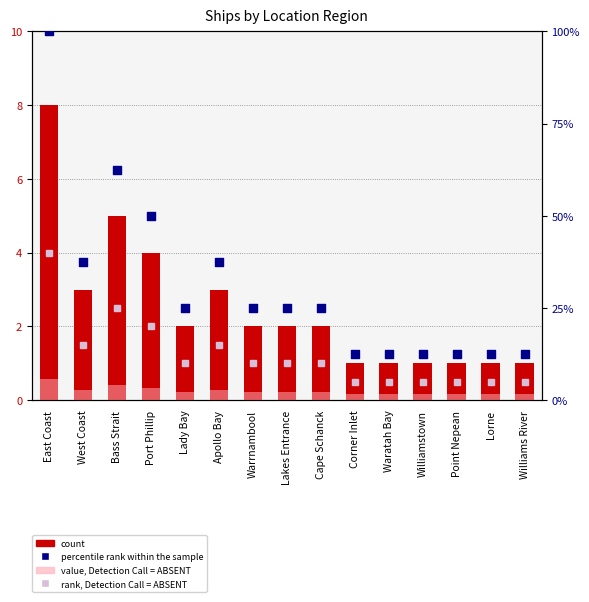

Which series has the largest total across all categories?

percentile rank within the sample